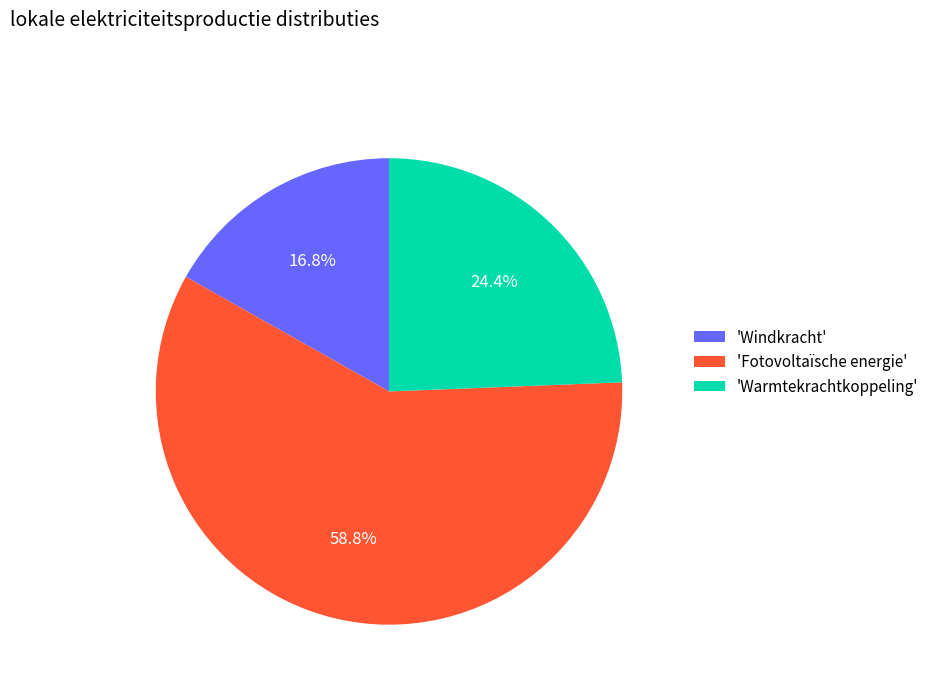

Rank the categories by value from highest to lowest.

'Fotovoltaïsche energie', 'Warmtekrachtkoppeling', 'Windkracht'